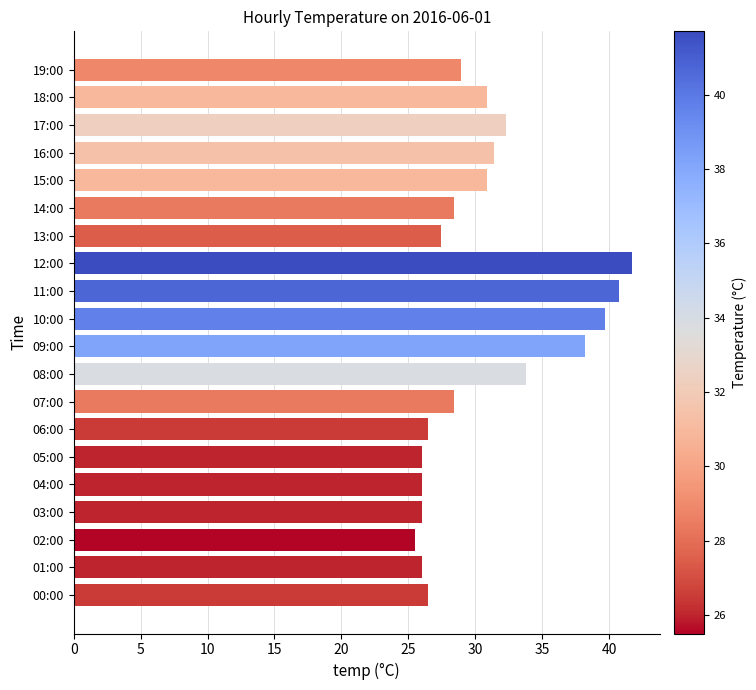

At which category does the chart reach its peak across all series?

12:00